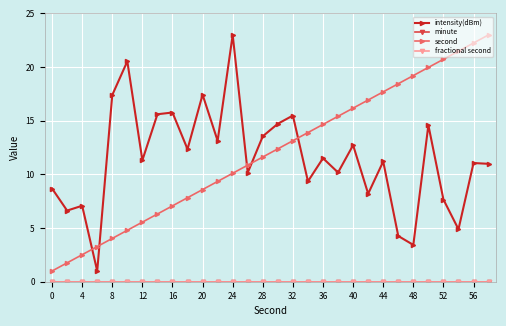

Which series has the largest total across all categories?

second